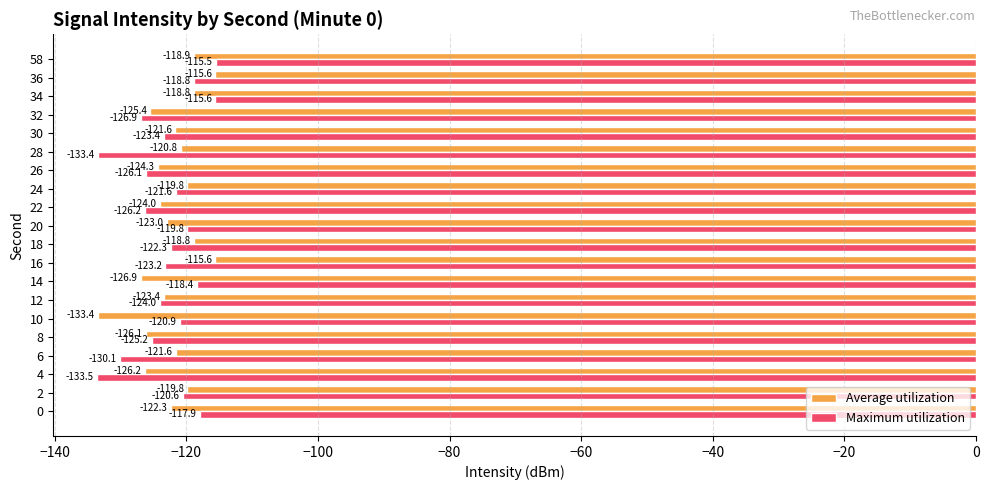

What is the lowest value of the Average utilization series?

-133.4